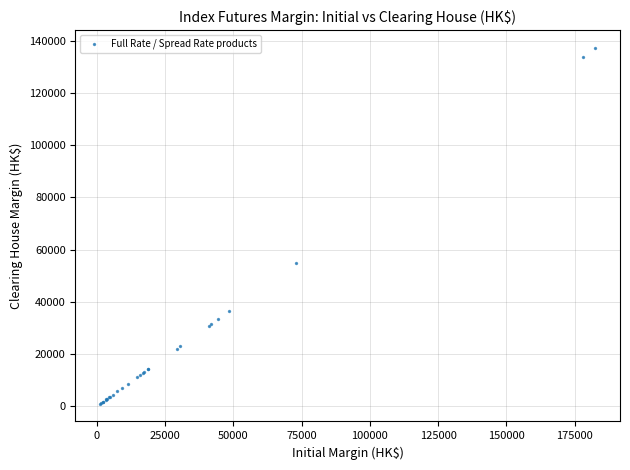

What Y value in the scatter plot is closest to 69085?

54950